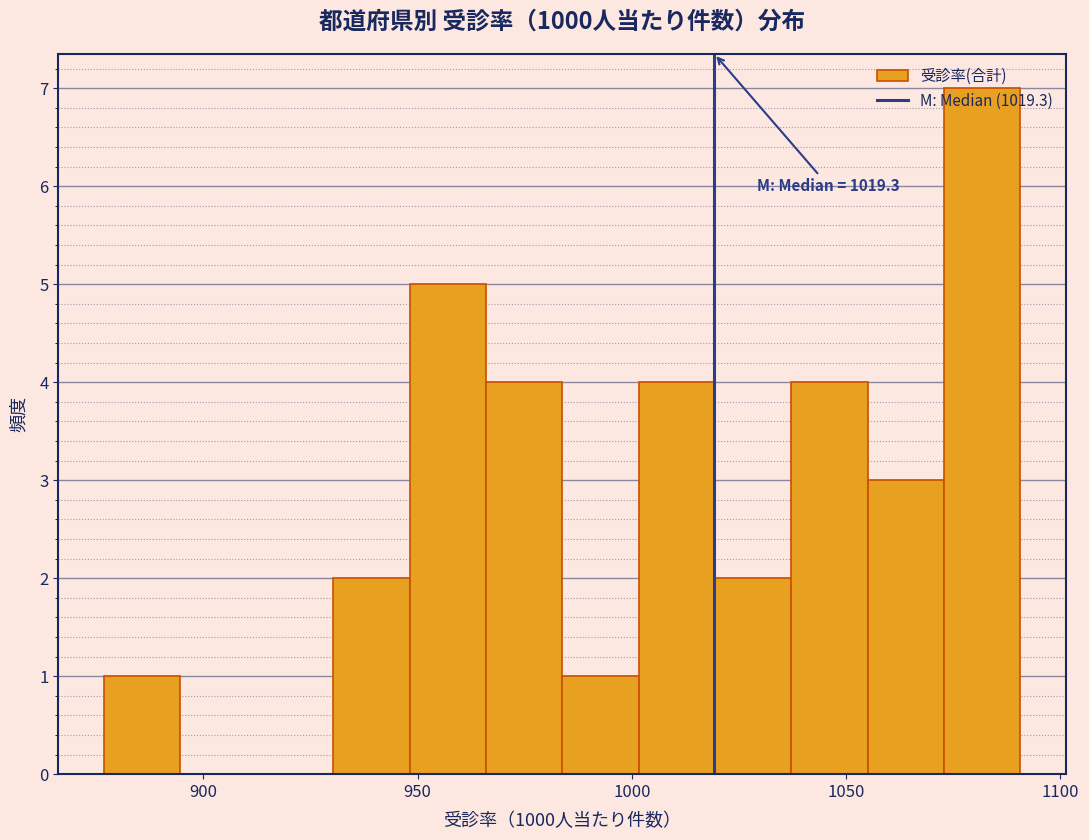

Read against the x-axis, roughly where is the centre of the tallest bar?

1080